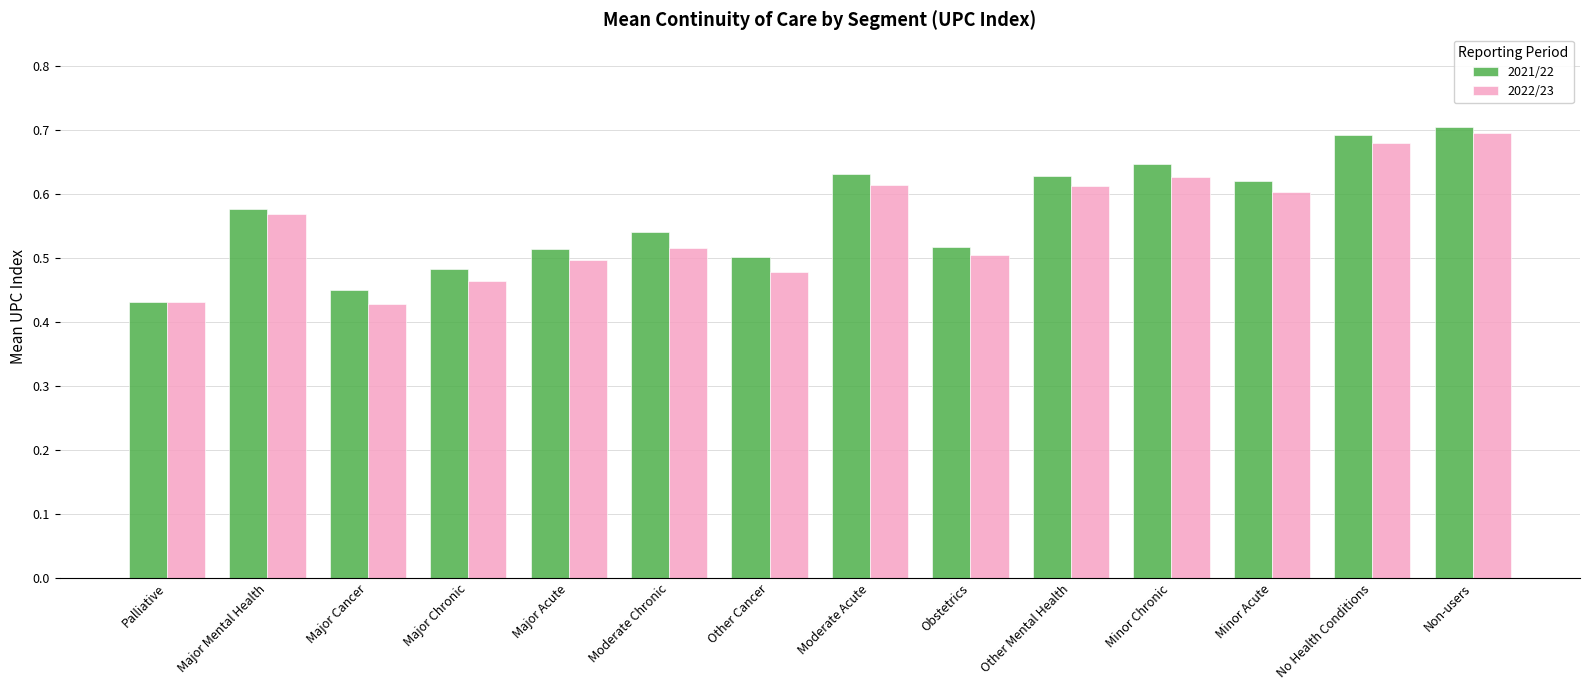

What is the label of the 12th bar from the left?

Minor Acute